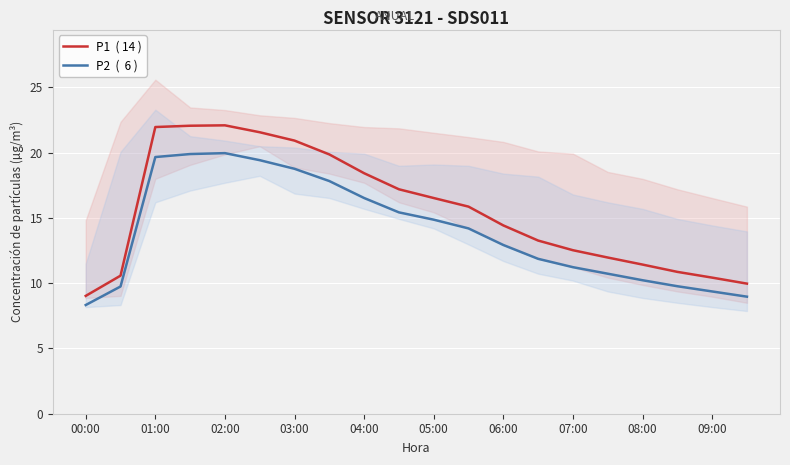

What is the sum of all P1  ( 14 ) values?

311.1